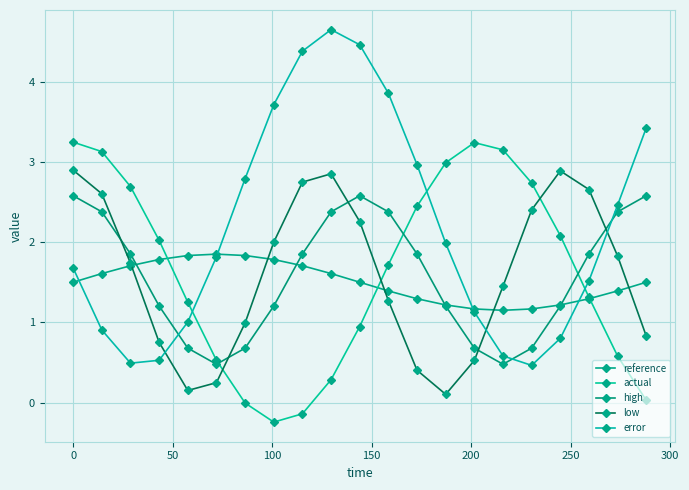

What are all the series names shown in the legend?

reference, actual, high, low, error